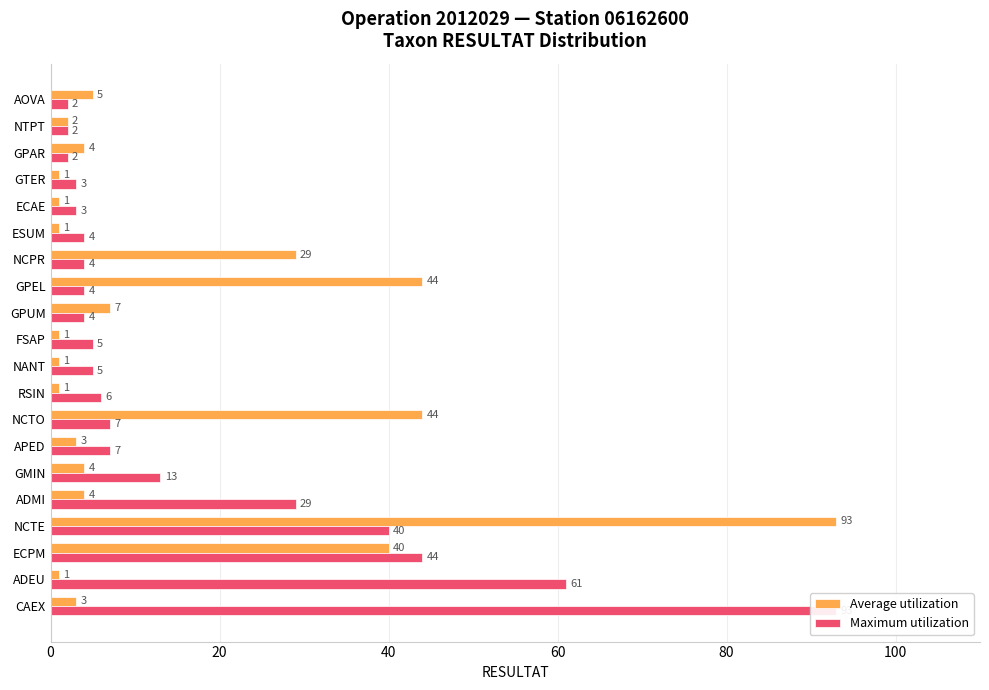

What are all the series names shown in the legend?

Average utilization, Maximum utilization